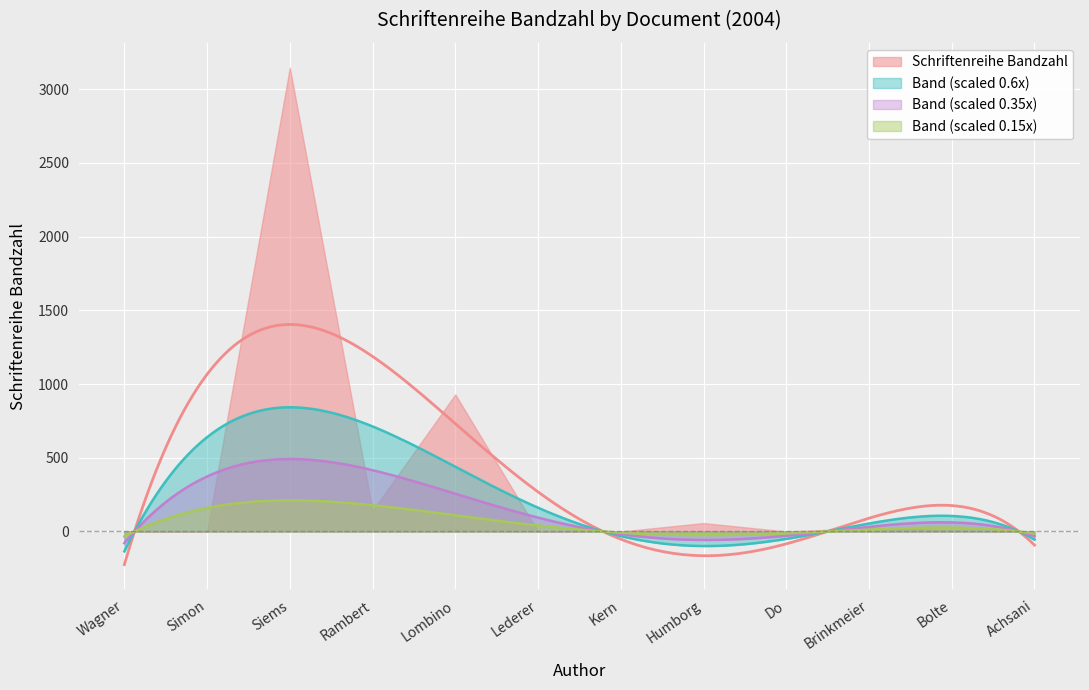

Which series has the largest range (max minus min)?

Schriftenreihe Bandzahl